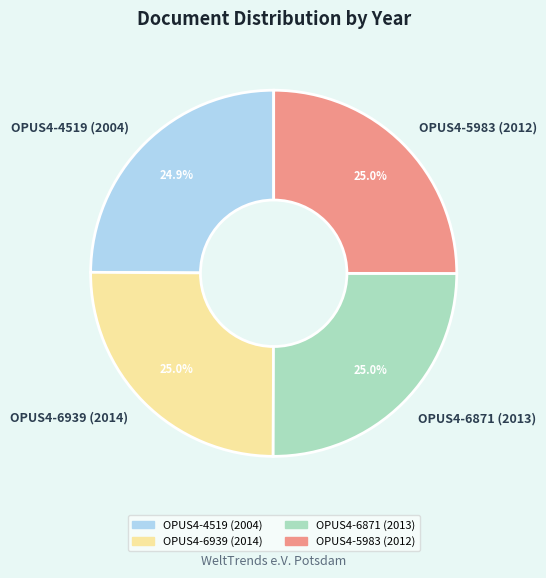

Does OPUS4-4519 (2004) represent more than half of the total?

No